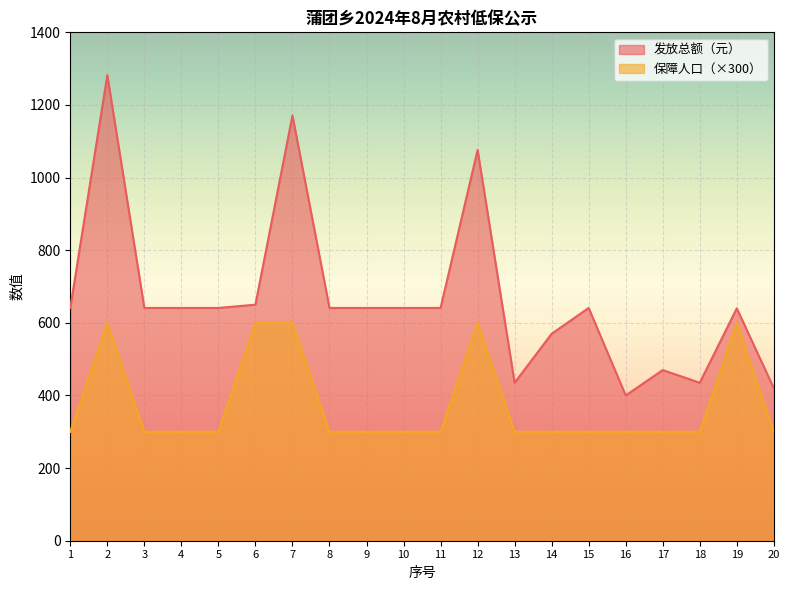

At which category is the sum across all series the highest?

2